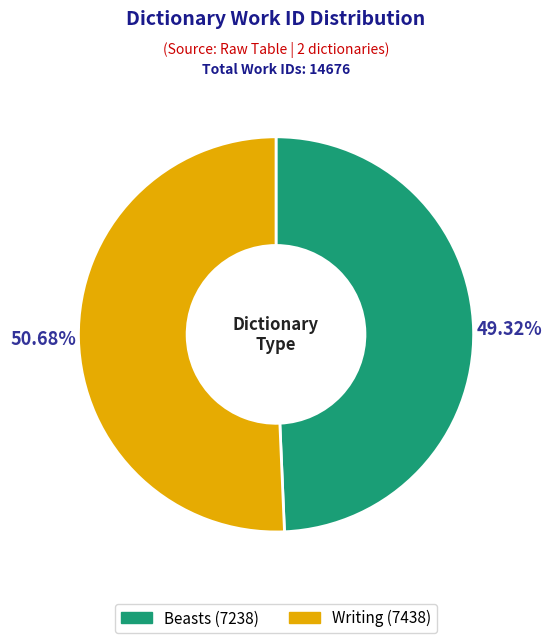

Is there a majority slice in this chart?

Yes